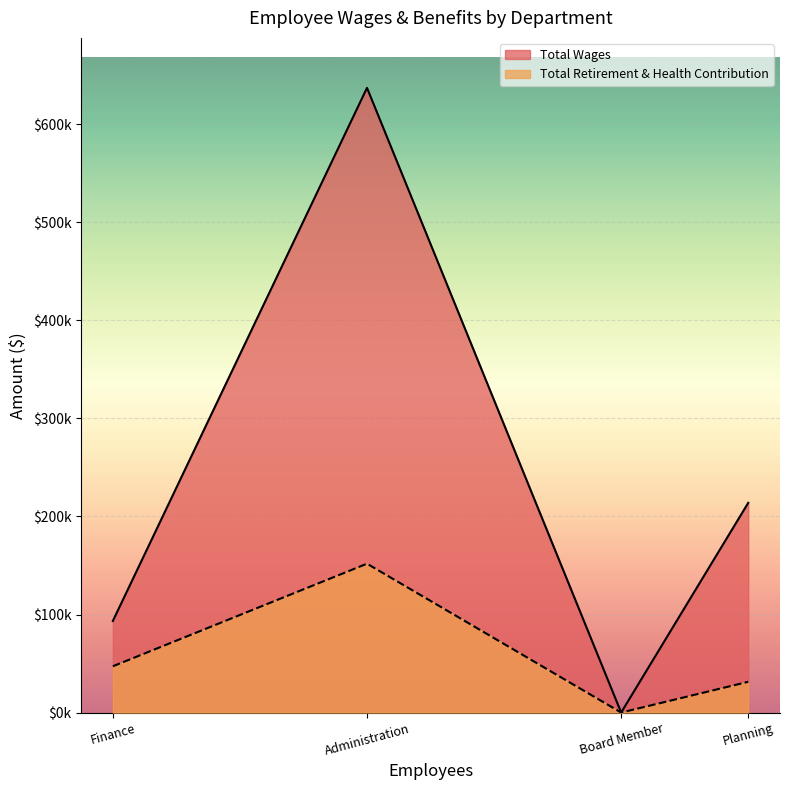

True or false: Total Retirement & Health Contribution and Total Wages cross at least once.

False